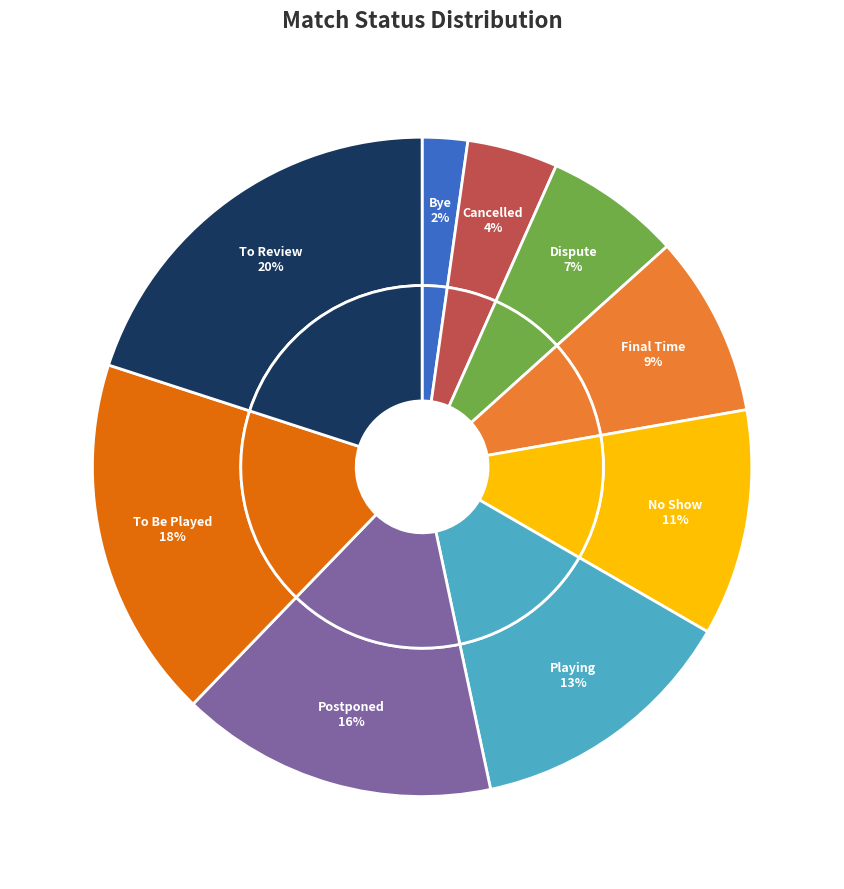

What is the largest slice in the pie chart?

To Review